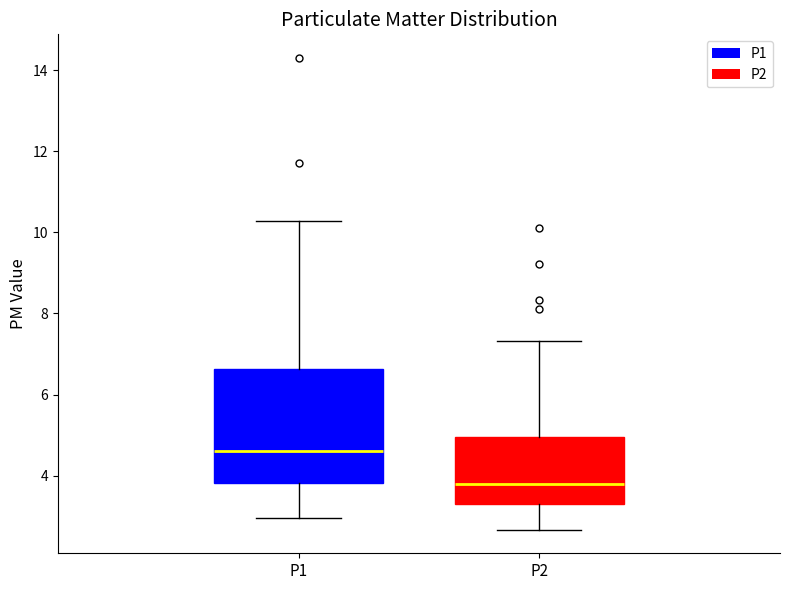

Where does the median line of the box for P2 sit on the y-axis? The values are not printed on the chart, so give them approximately, as read against the axis.

3.8